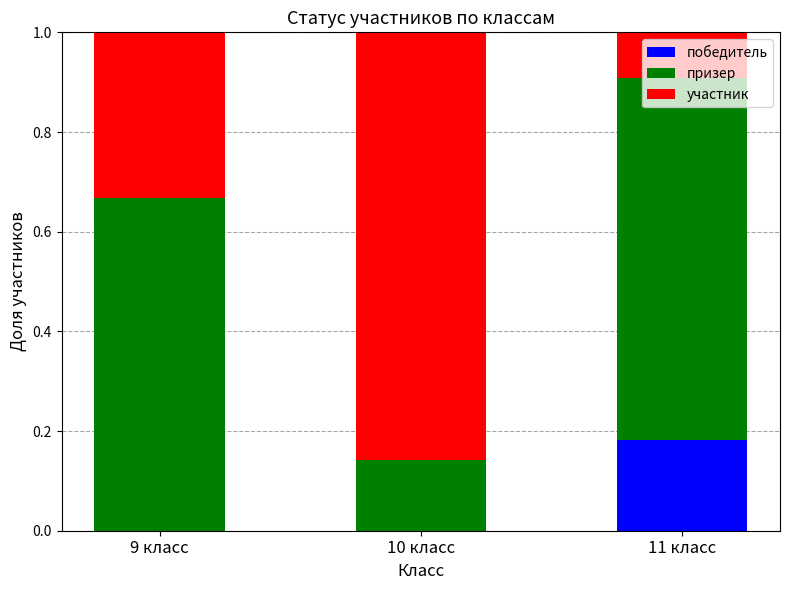

How many data points does each series have?

3